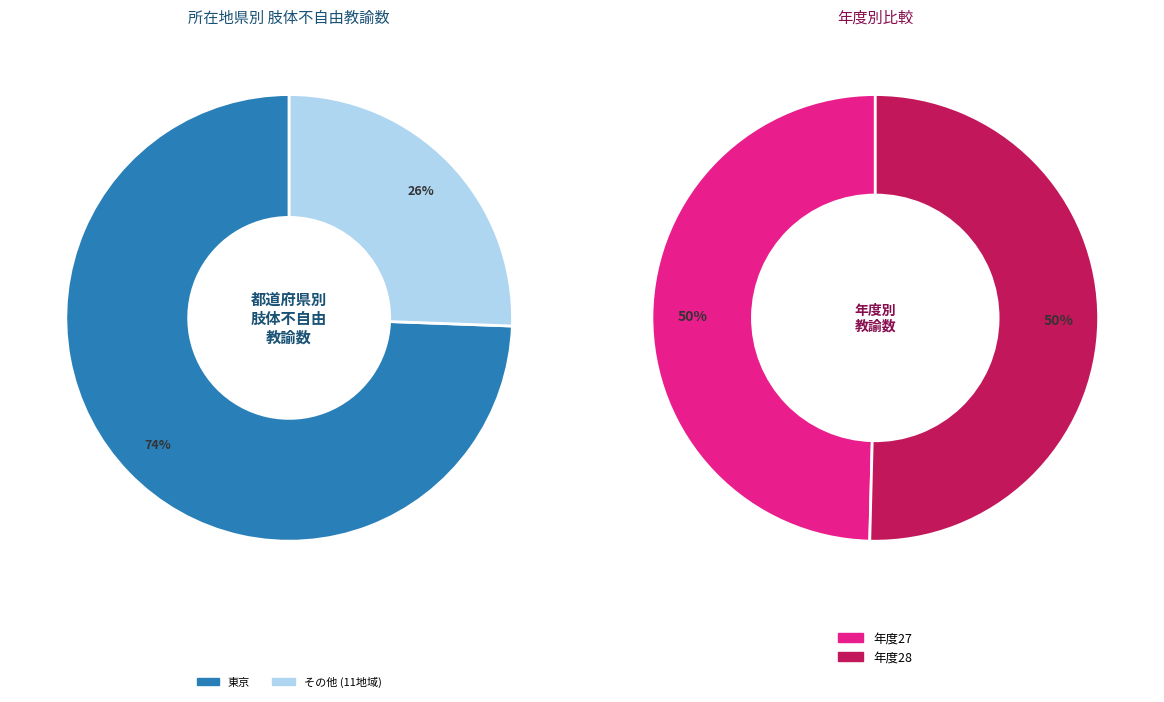

Is there any slice that represents more than half of the pie?

Yes